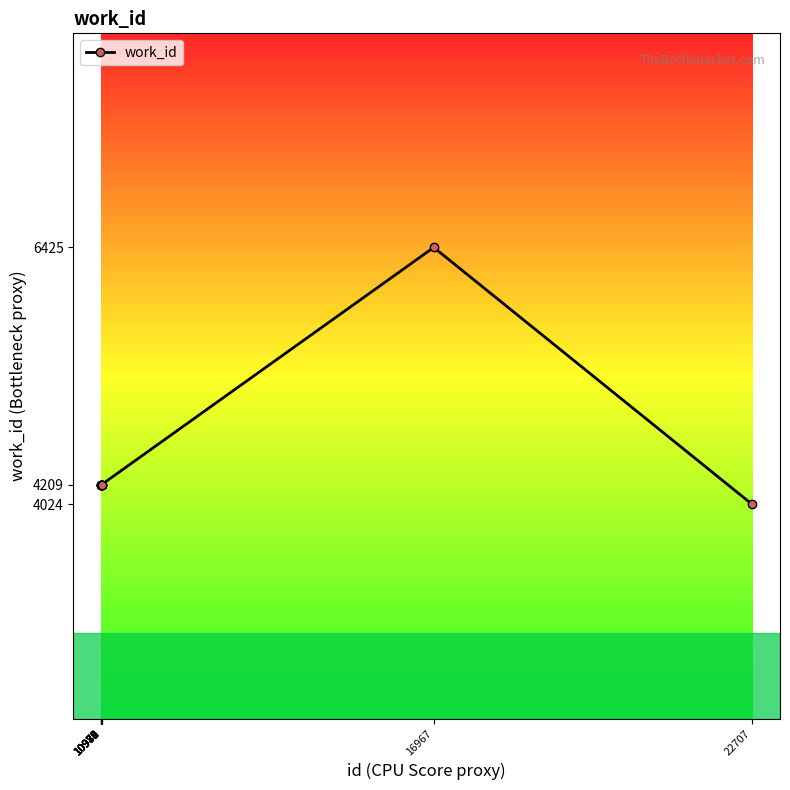

Is it true that the value at 10978 is 7293?

False